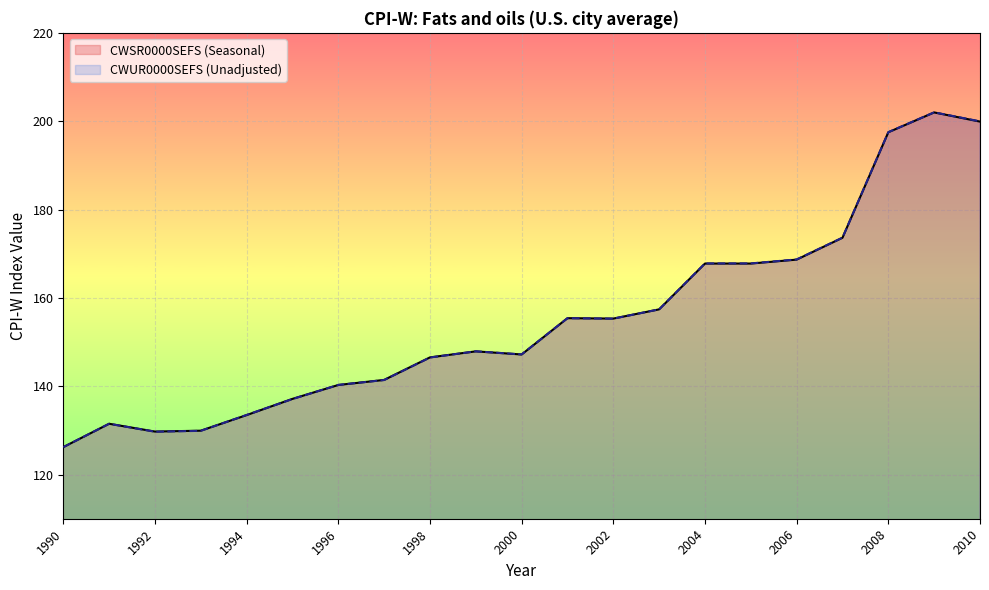

Which series has the widest spread of values?

CWUR0000SEFS (Unadjusted)